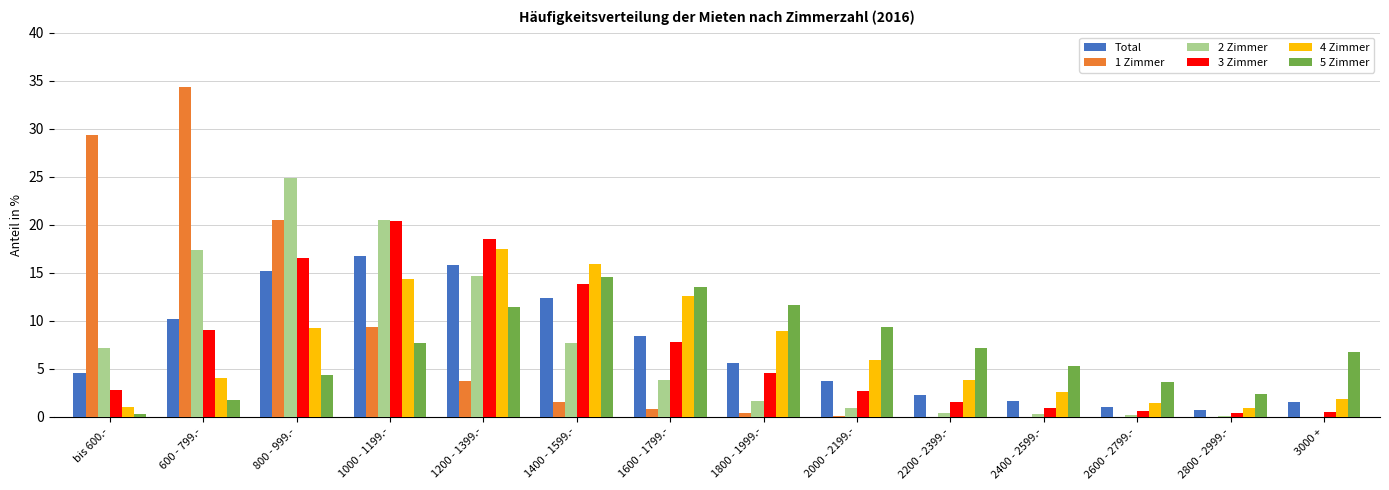

How many groups of bars are there?

14